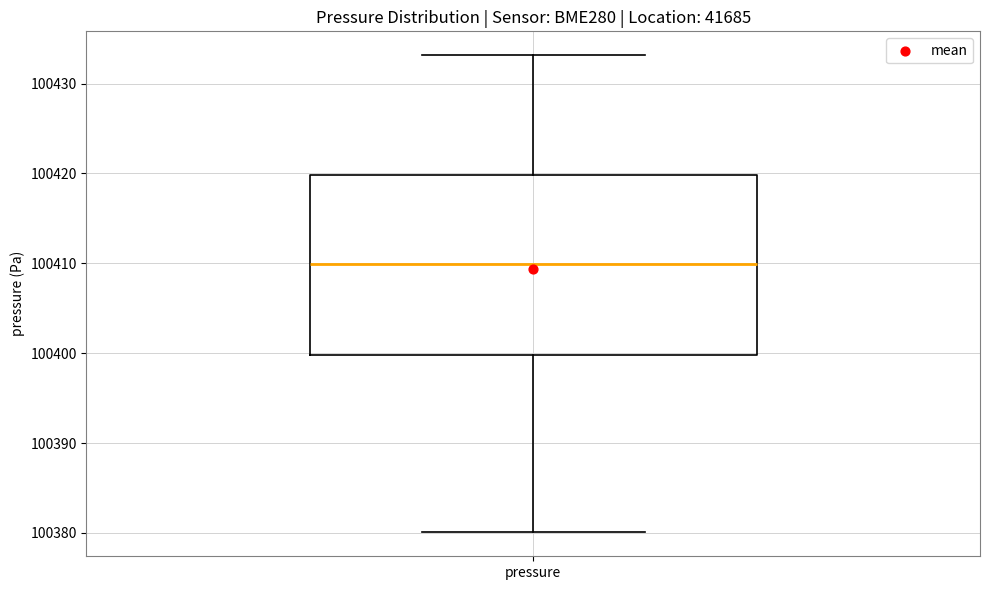

Read this box plot against the y-axis: the position of the median line, the range covered by the box, and the ends of both whiskers. The values are not printed on the chart, so give them approximately, as read against the axis.

median 100410, box 100400 to 100420, whiskers 100380 to 100433